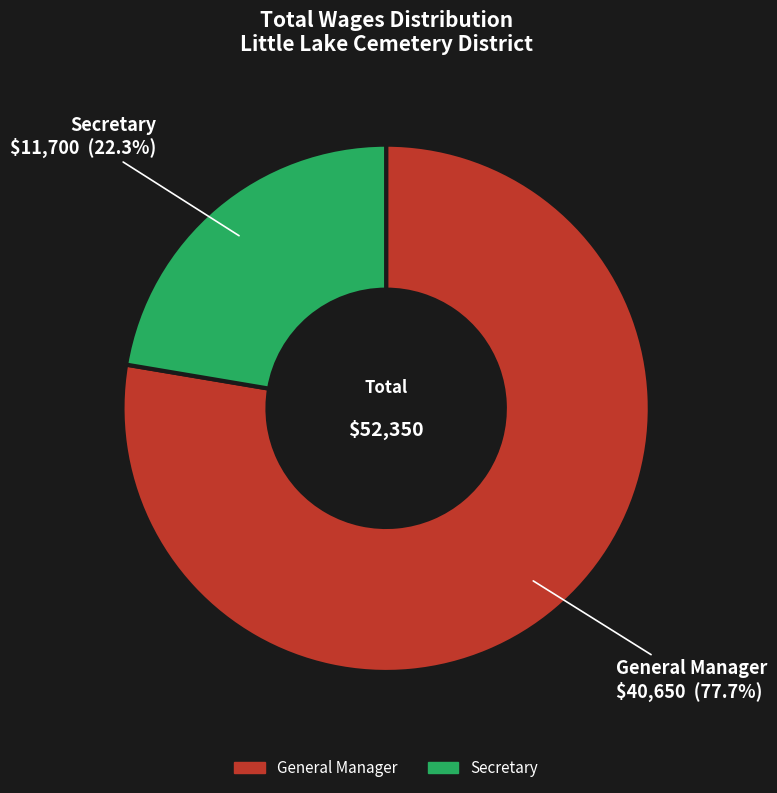

What is the majority slice?

General Manager